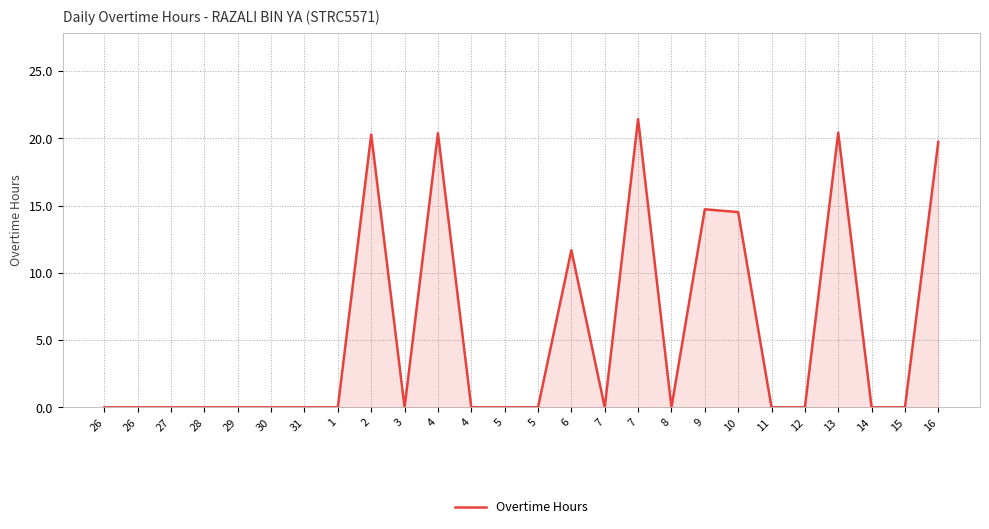

At which category does the chart reach its minimum across all series?

26